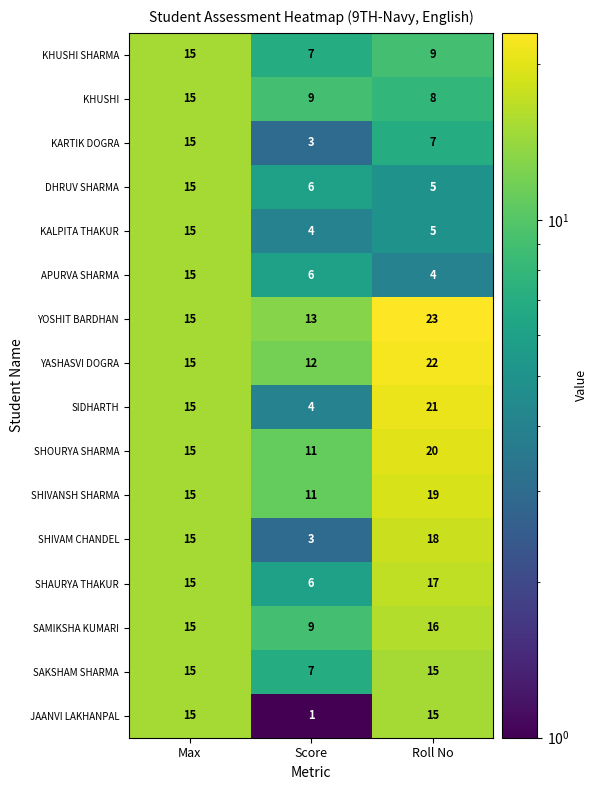

Which series has the largest total across all categories?

YOSHIT BARDHAN